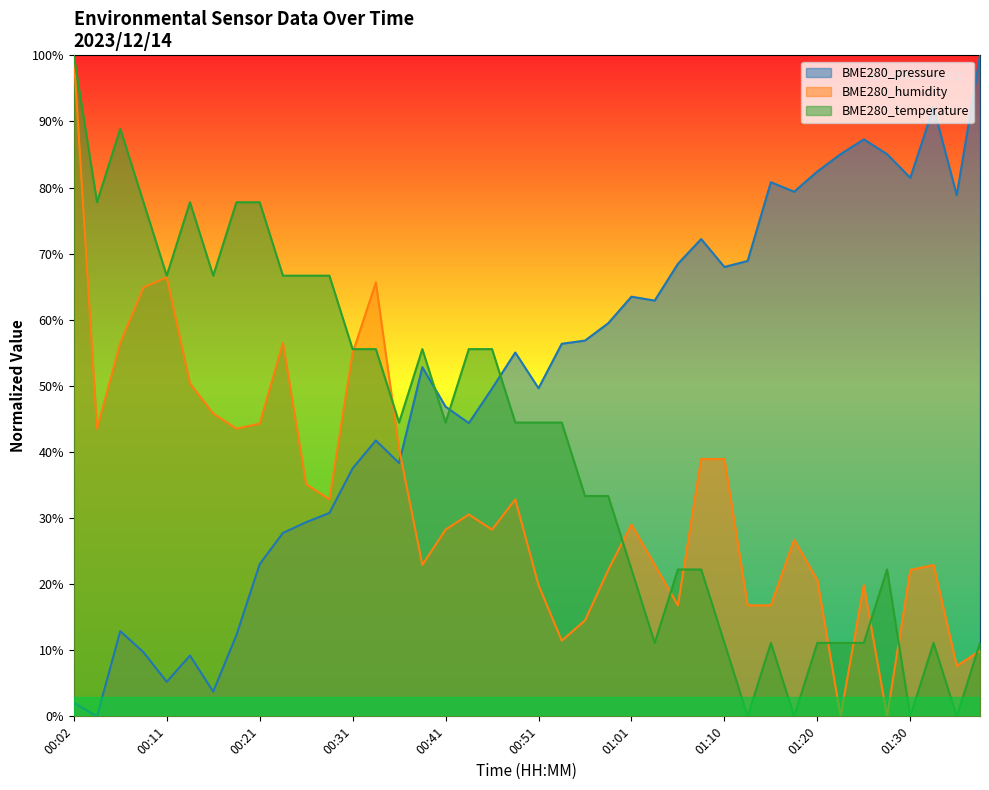

At which category does BME280_pressure reach its first local peak?

00:06